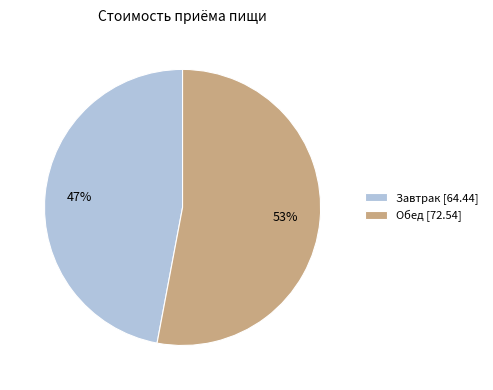

Is there a majority slice in this chart?

Yes